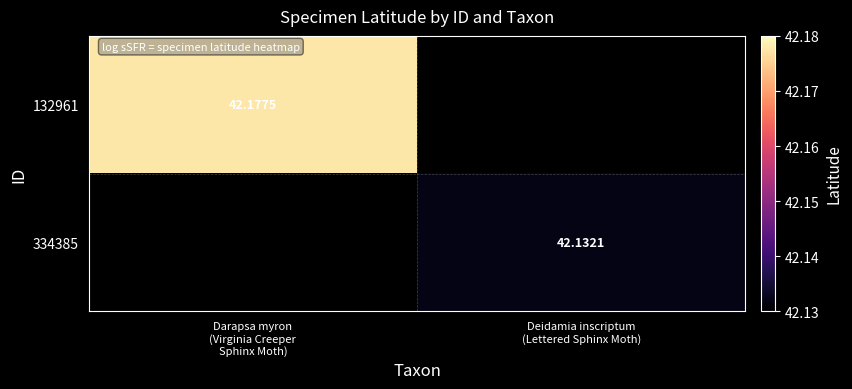

Is the value of 132961 at Darapsa myron (Virginia Creeper Sphinx Moth) greater than the value of 334385 at Deidamia inscriptum (Lettered Sphinx Moth)?

Yes